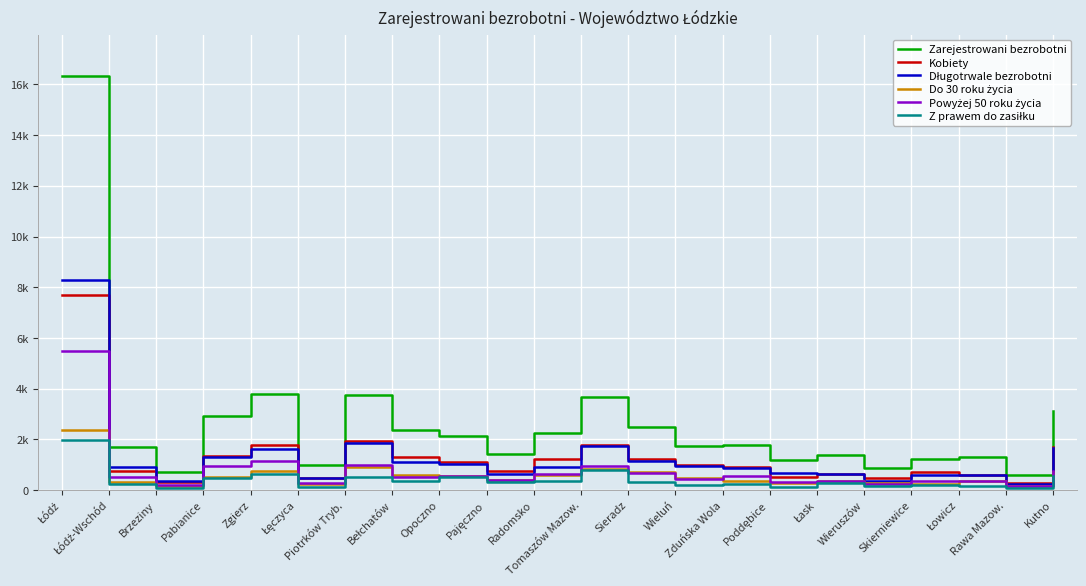

At which label is Kobiety closest to 3989?

Piotrków Tryb.